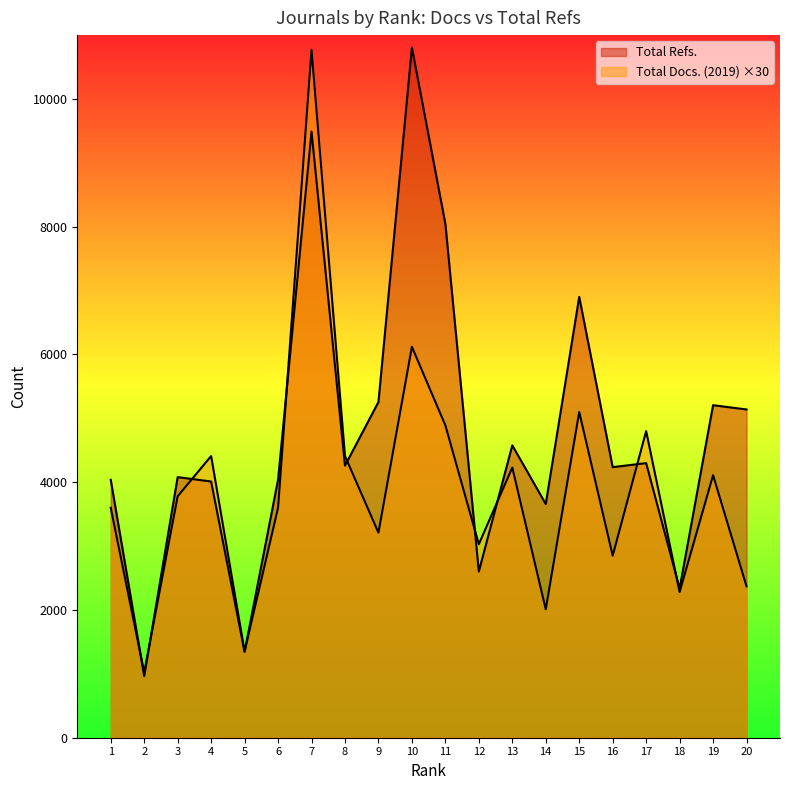

Reading right to left, list all the values displayed in this chart.

Total Docs. (2019): 20=2370	19=4110	18=2280	17=4800	16=2850	15=5100	14=2010	13=4230	12=3030	11=4890	10=6120	9=3210	8=4410	7=10770	6=3600	5=1350	4=4410	3=3780	2=1020	1=3600
Total Refs.: 20=5139	19=5206	18=2336	17=4299	16=4236	15=6902	14=3659	13=4577	12=2602	11=8046	10=10805	9=5256	8=4260	7=9491	6=4038	5=1344	4=4011	3=4080	2=965	1=4038